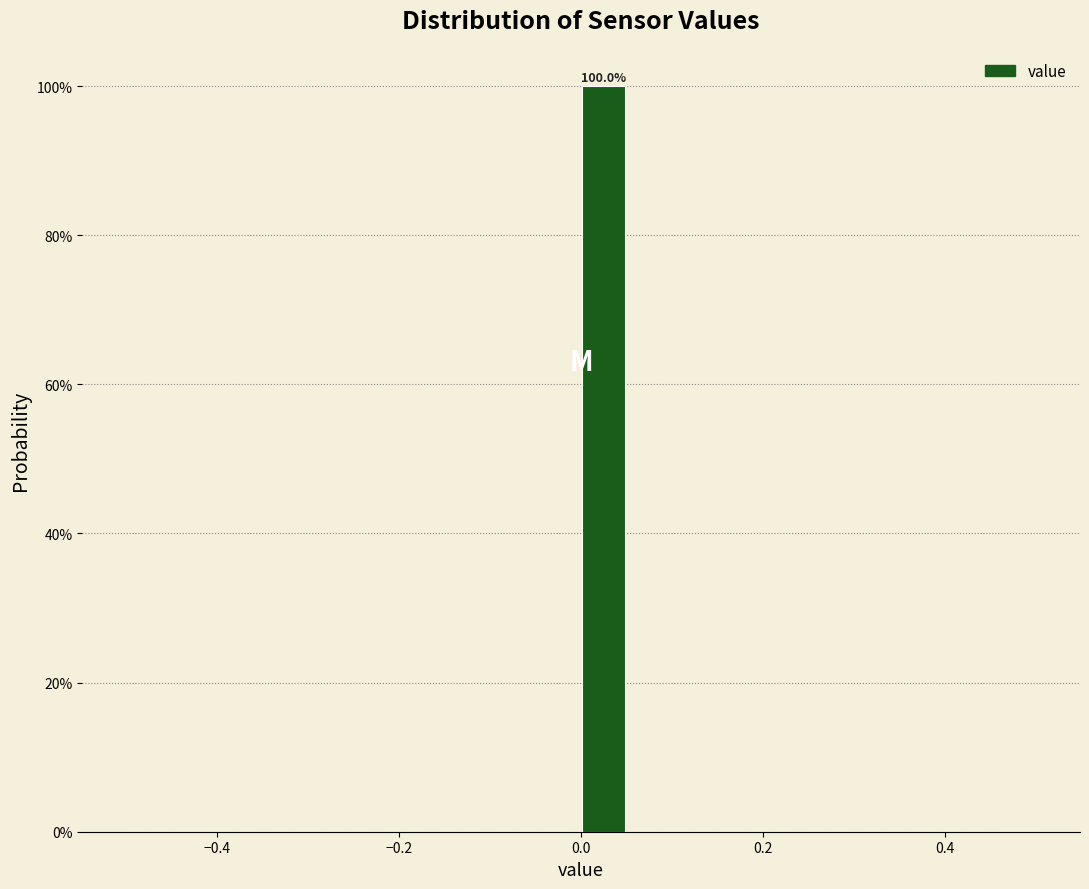

Read against the x-axis, roughly where is the centre of the tallest bar?

0.02